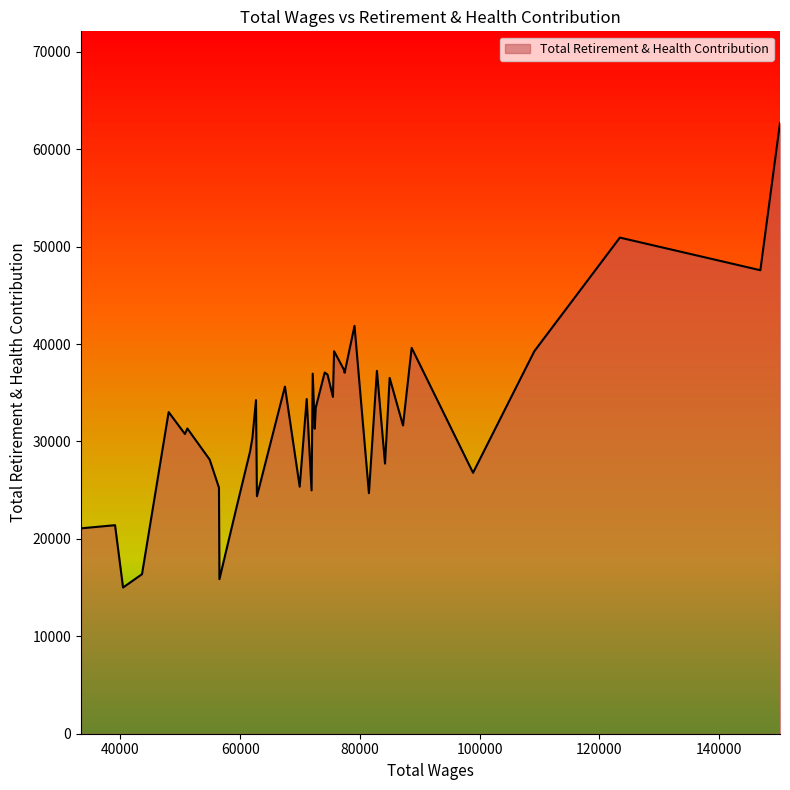

What is the change in value from 1 to 17?

-10500